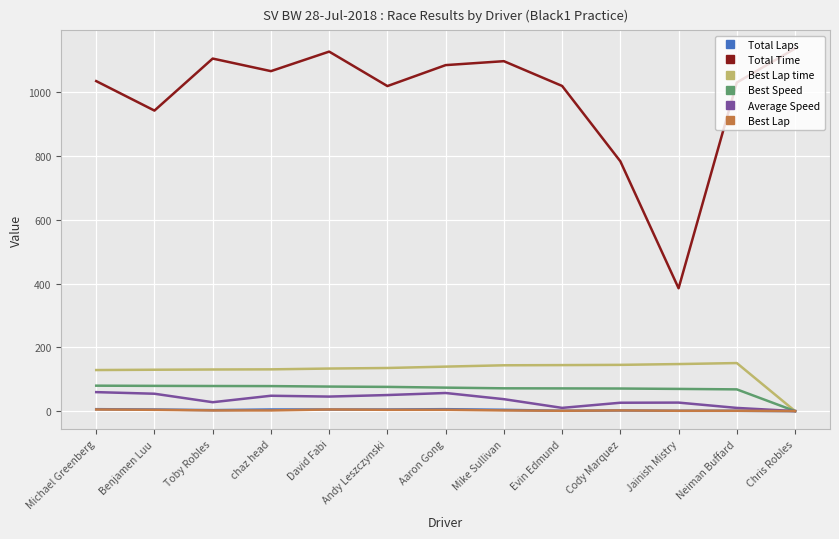

Which series has the largest total across all categories?

Total Time